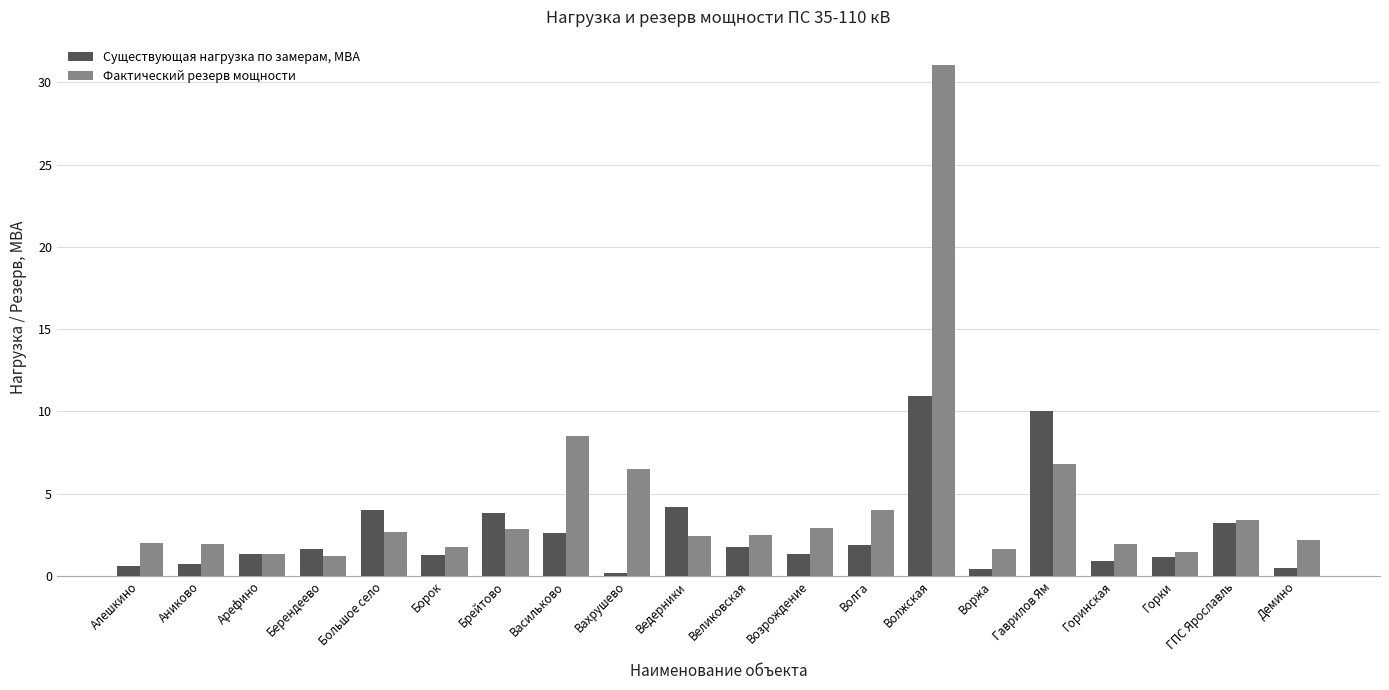

What is the spread (max minus min) of values at Великовская?

0.7